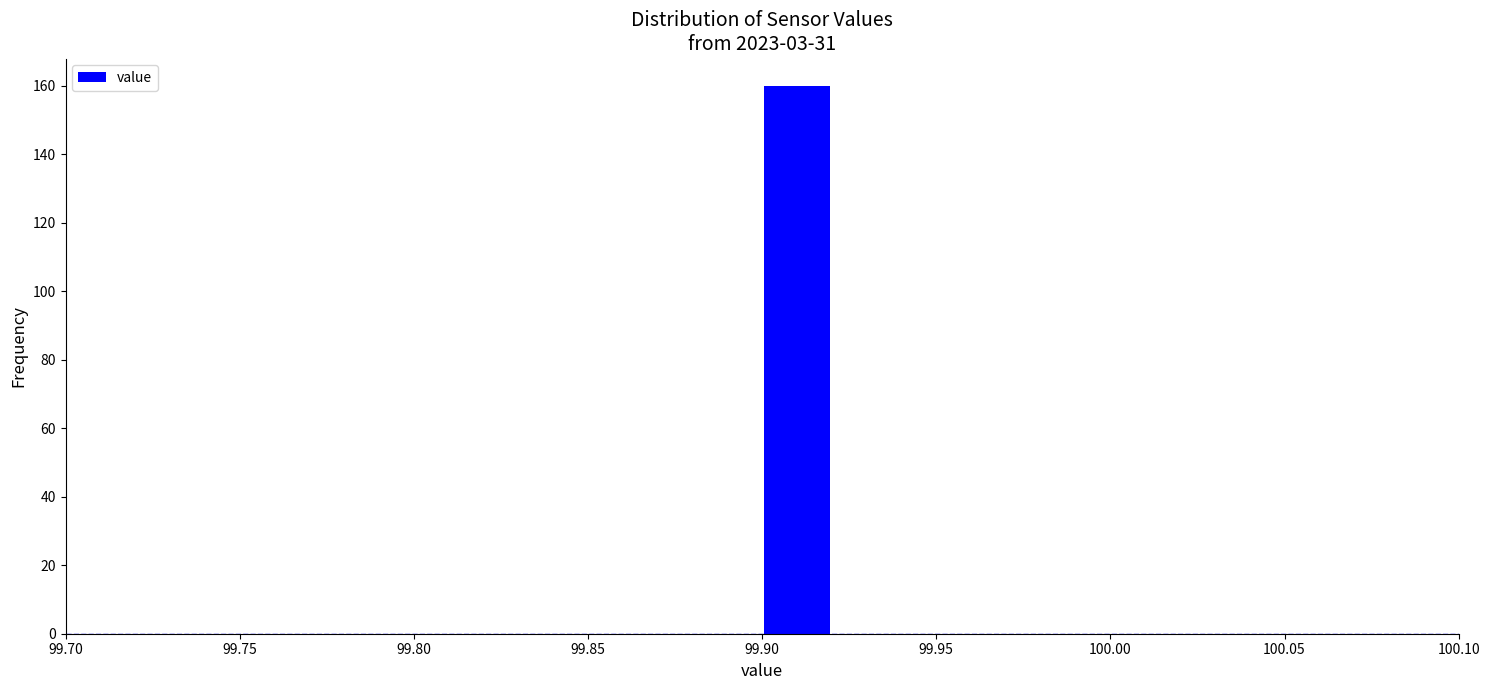

Reading left to right, transcribe this chart: for each bar, give the range it covers on the x-axis and its height. The values are not printed on the chart, so give them approximately, as read against the axis.

99.70 to 99.72: 0
99.72 to 99.74: 0
99.74 to 99.76: 0
99.76 to 99.78: 0
99.78 to 99.80: 0
99.80 to 99.82: 0
99.82 to 99.84: 0
99.84 to 99.86: 0
99.86 to 99.88: 0
99.88 to 99.90: 0
99.90 to 99.92: 160
99.92 to 99.94: 0
99.94 to 99.96: 0
99.96 to 99.98: 0
99.98 to 100.00: 0
100.00 to 100.02: 0
100.02 to 100.04: 0
100.04 to 100.06: 0
100.06 to 100.08: 0
100.08 to 100.10: 0